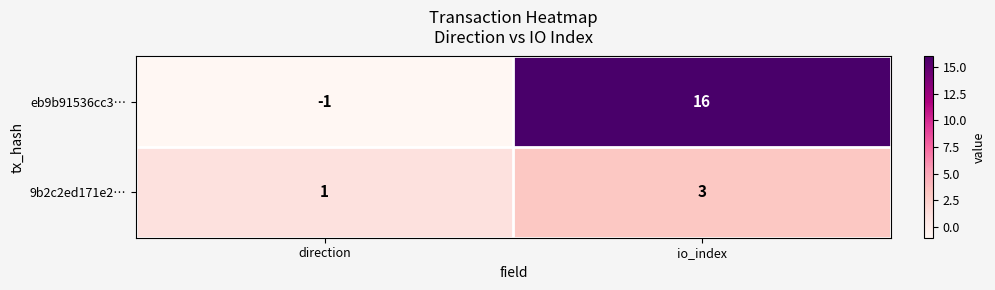

The value of eb9b91536cc3… at io_index is 16. True or false?

True